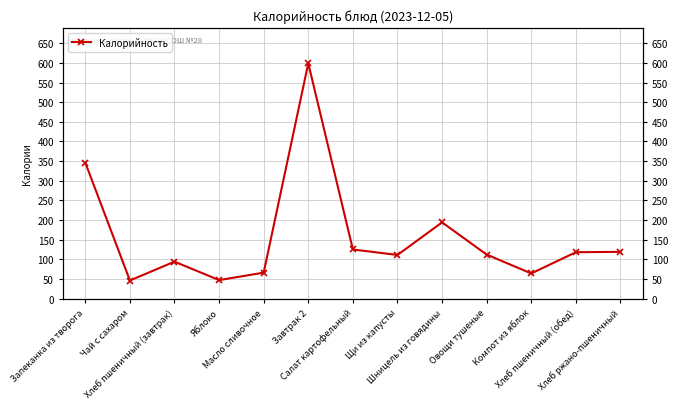

What is the ratio of the value at Хлеб пшеничный (завтрак) to the value at Яблоко?

2.0